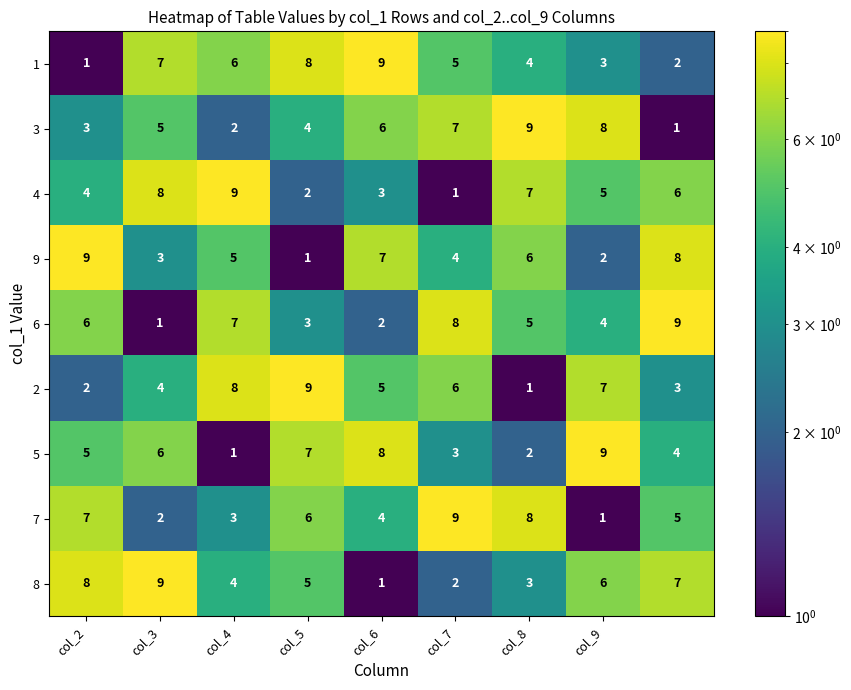

At how many categories does at least one series exceed 5?

9